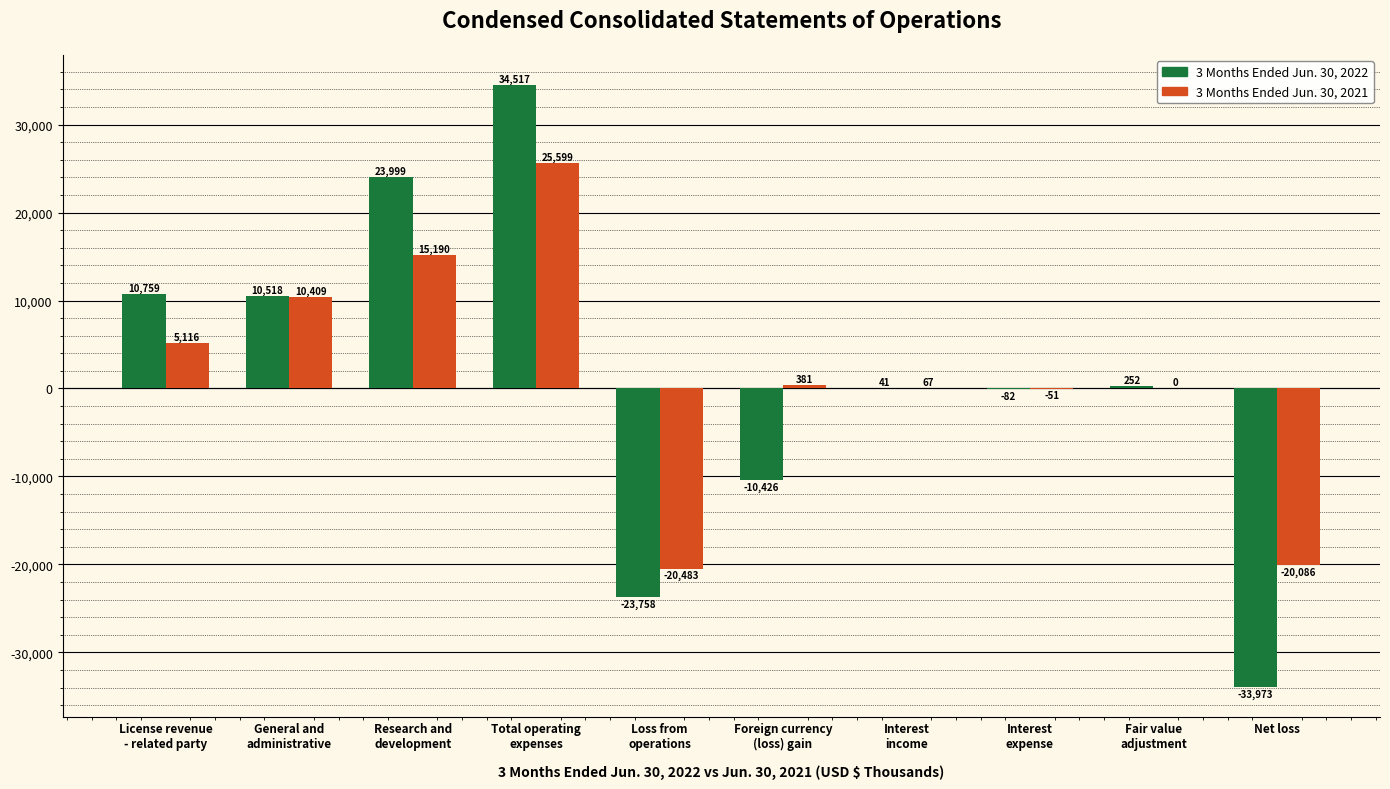

How many data points does each series have?

10